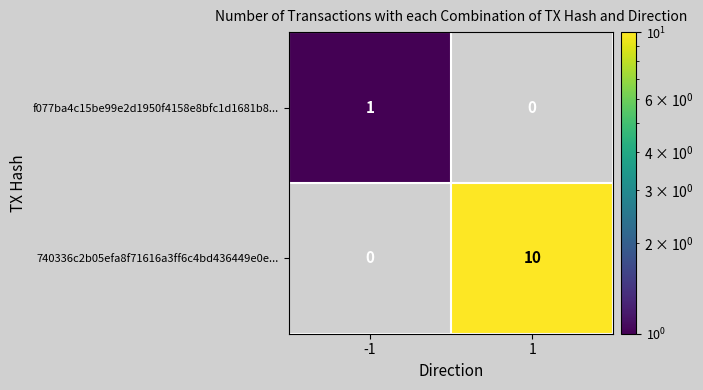

What is the difference between the 740336c2b05efa8f71616a3ff6c4bd436449e0e... values at 1 and -1?

10